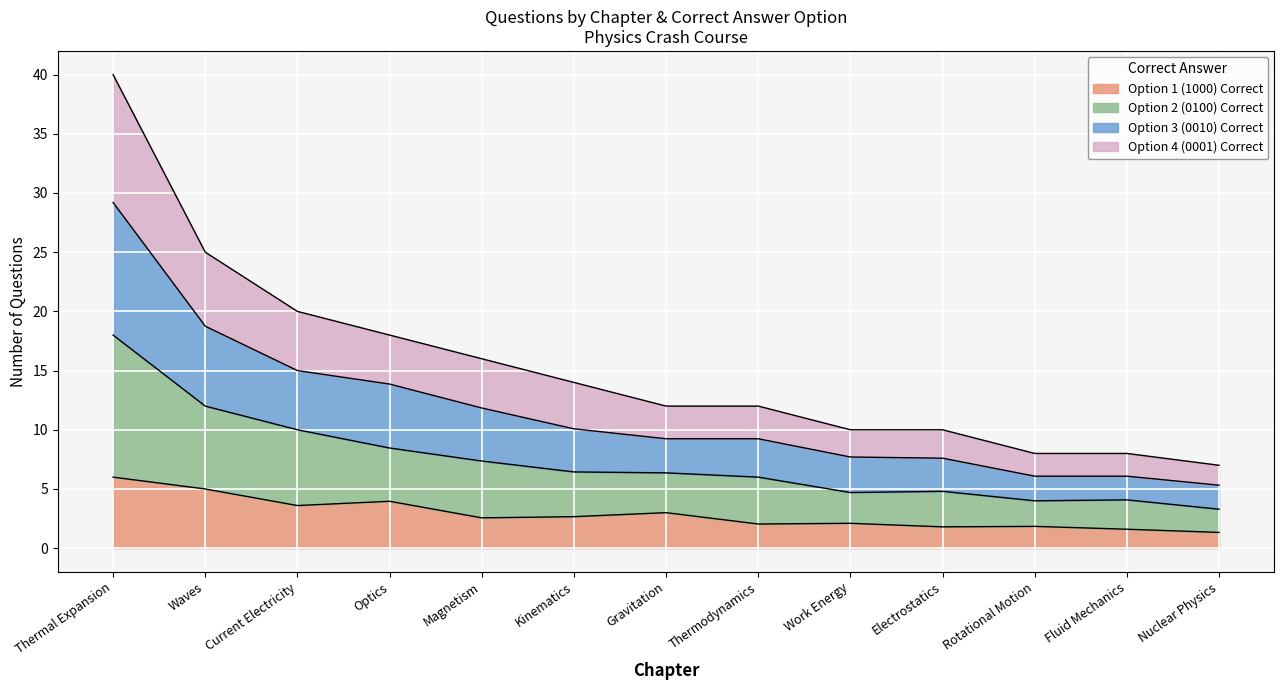

What are all the series names shown in the legend?

Option 1 (1000) Correct, Option 2 (0100) Correct, Option 3 (0010) Correct, Option 4 (0001) Correct